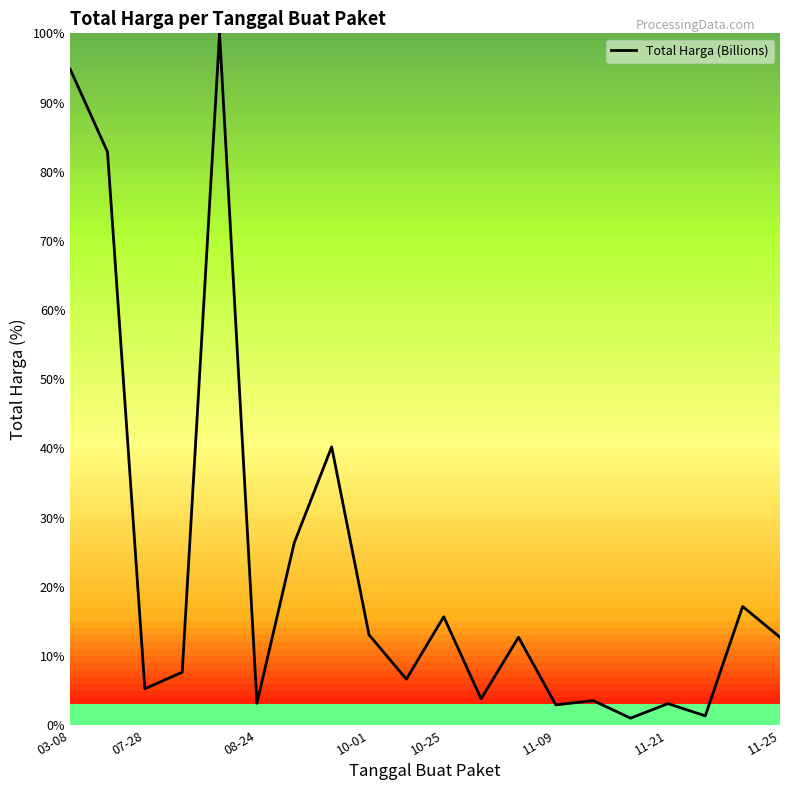

What is the maximum value shown in the chart?

100.0